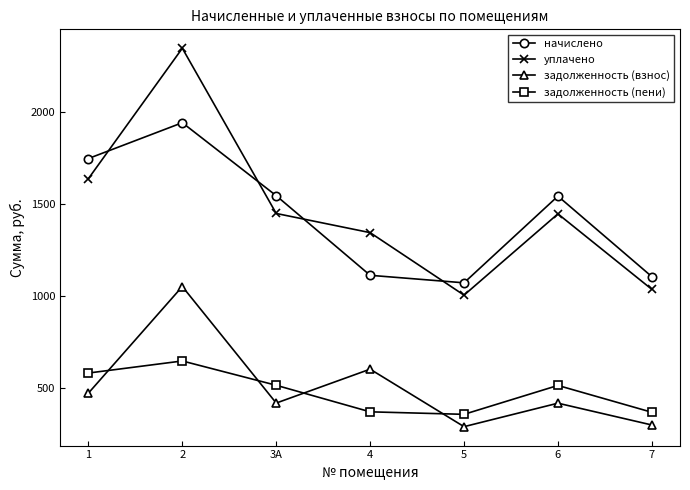

What is the minimum value shown in the chart?

289.9